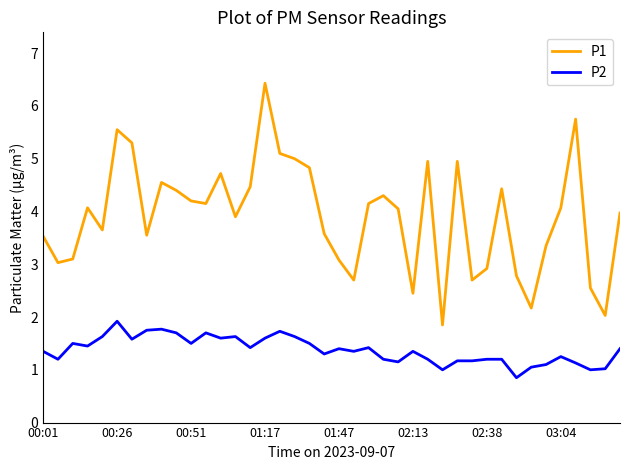

Which series has the largest total across all categories?

P1